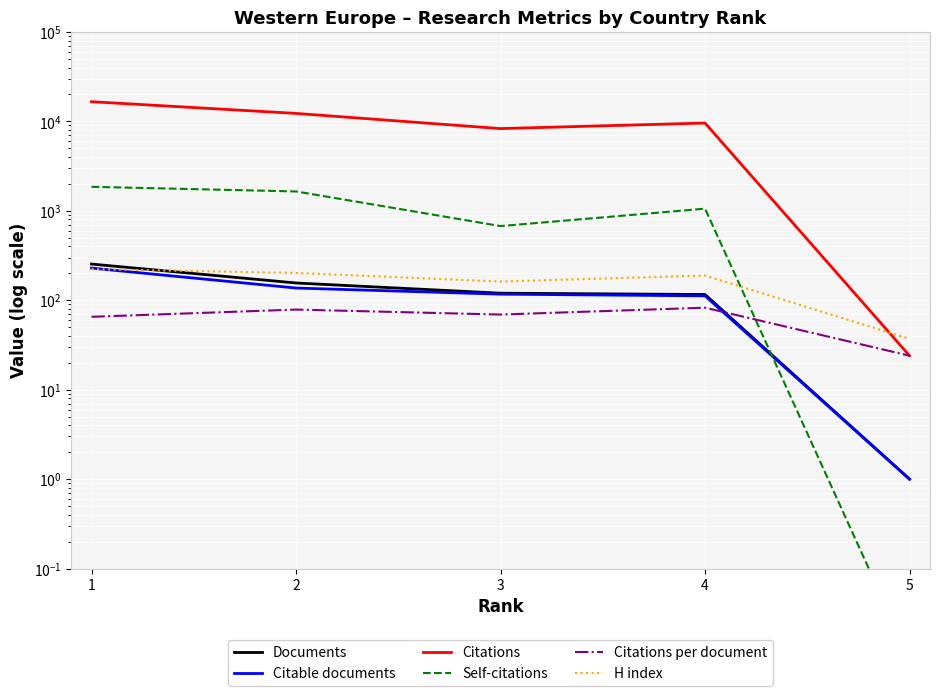

Which series has the widest spread of values?

Citations